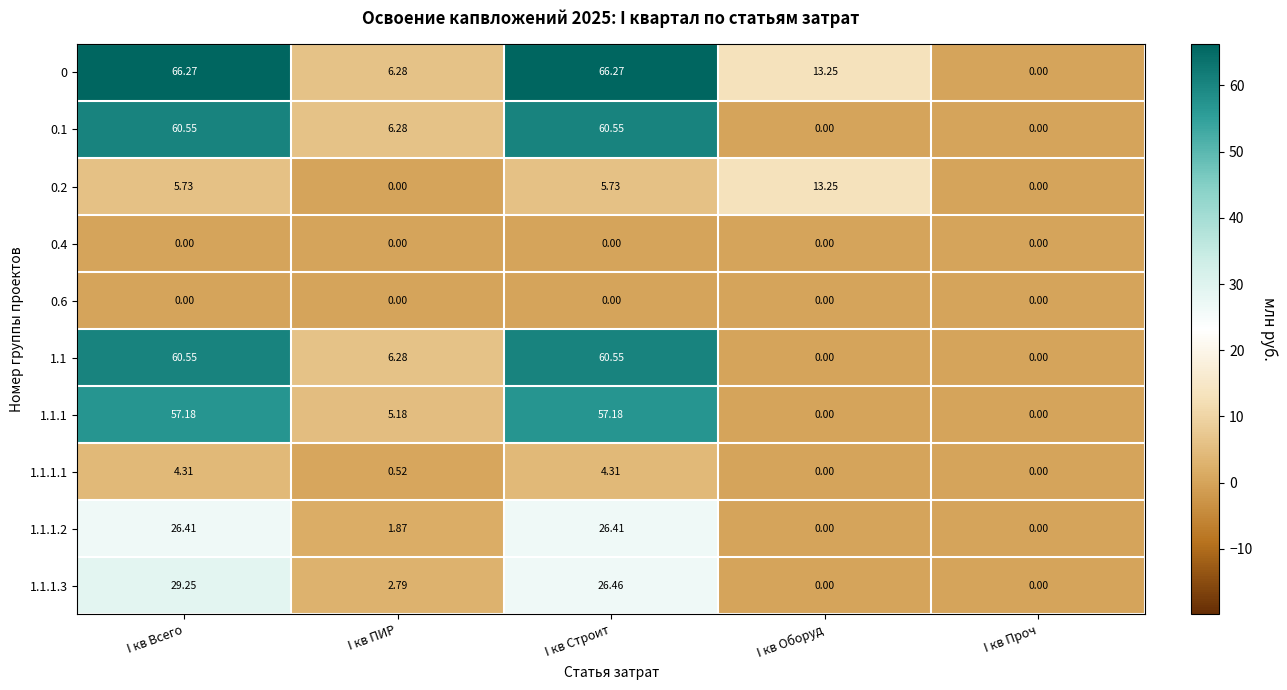

At which label is 0 closest to 33?

I кв Оборуд